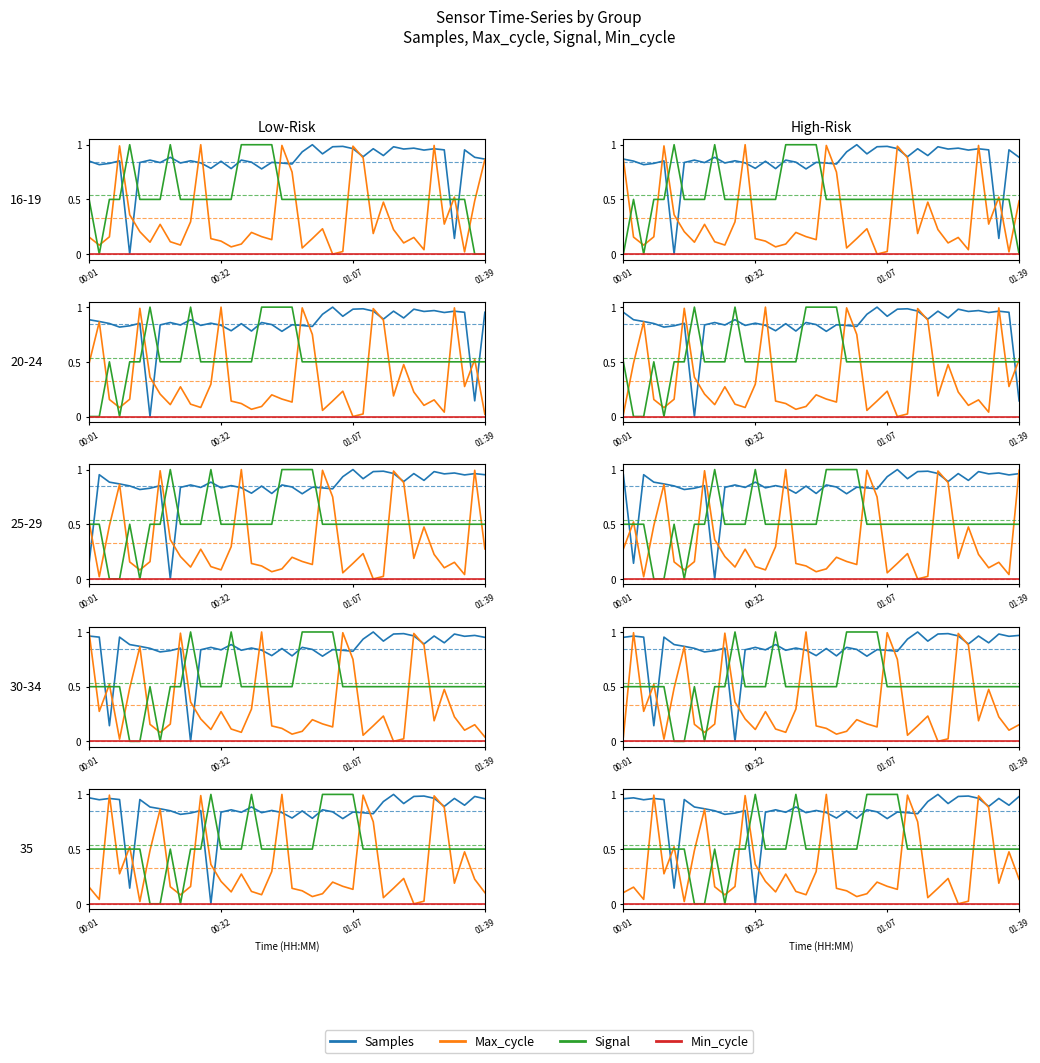

What are all the series names shown in the legend?

Samples, Max_cycle, Signal, Min_cycle